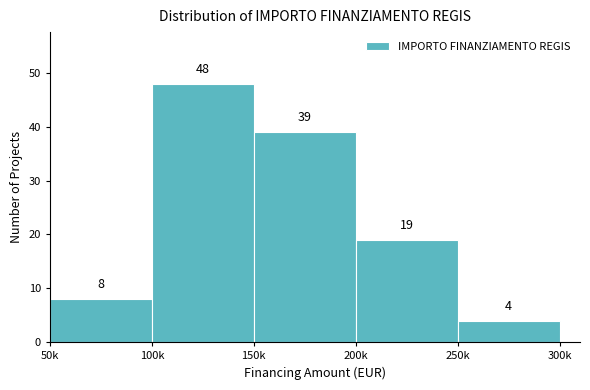

Reading left to right, what are all the values shown in this chart?

8	48	39	19	4